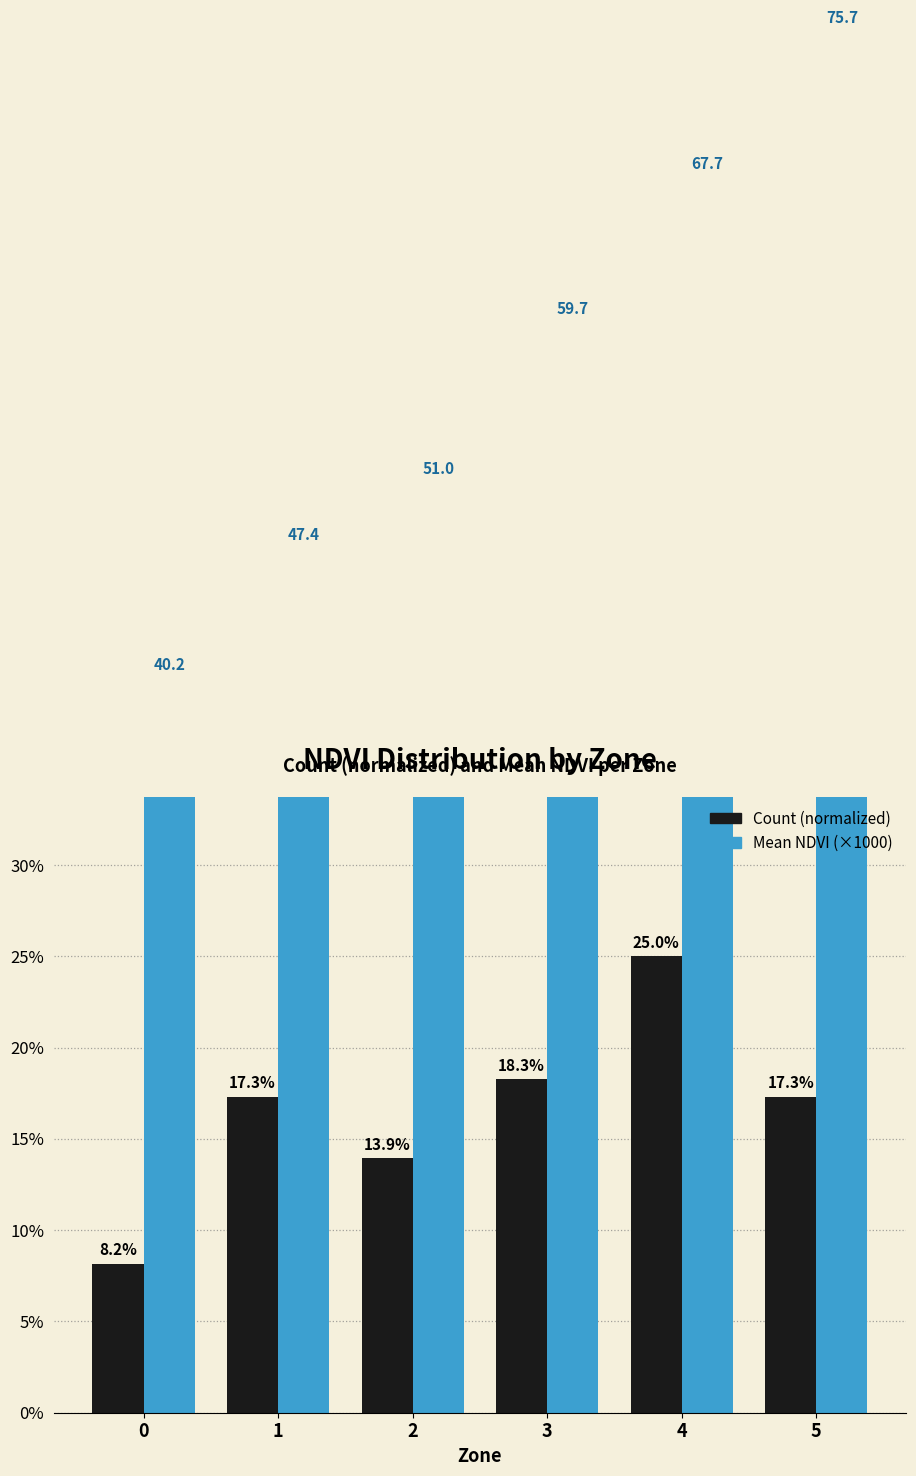

The Count (normalized) series shows 8.1 at 4. True or false?

False